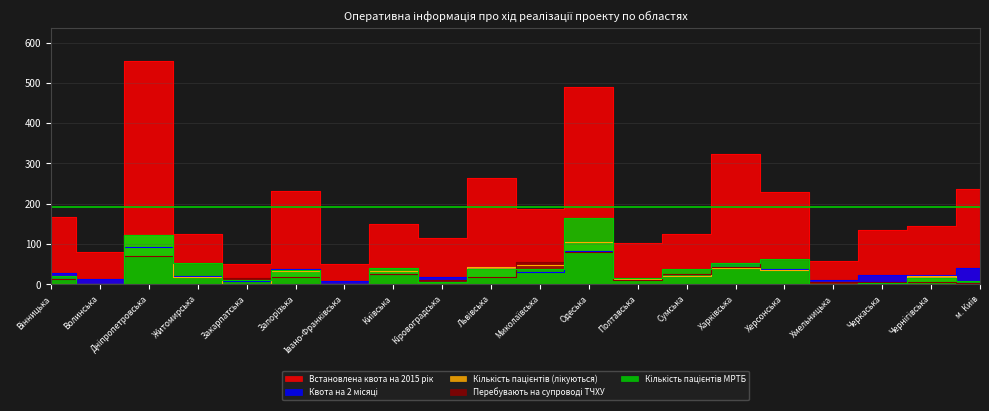

True or false: Кількість пацієнтів МРТБ has a value of 0 at Івано-Франківська.

True